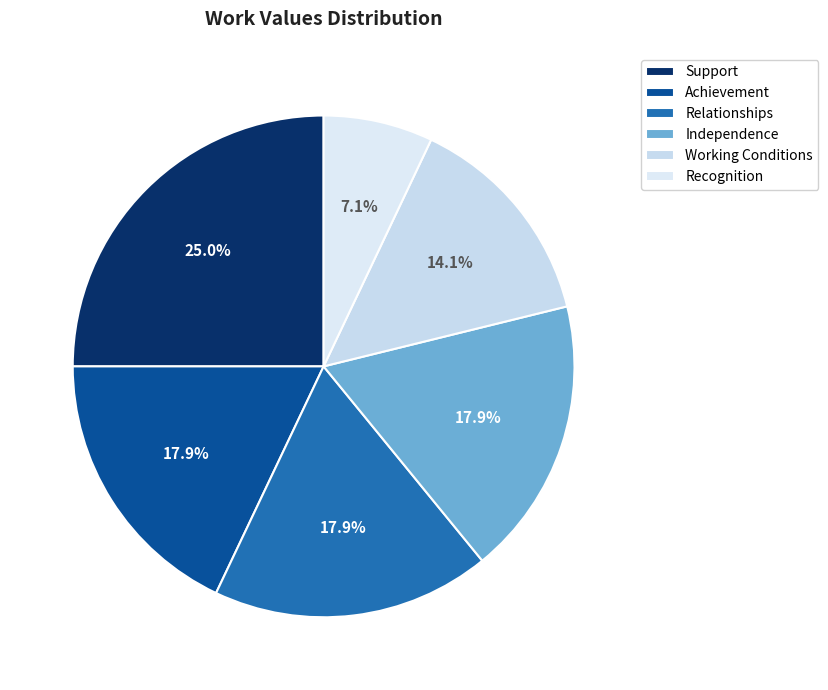

What is the smallest slice in the pie chart?

Recognition